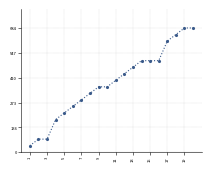

What is the value of the 3rd point from the left?

72